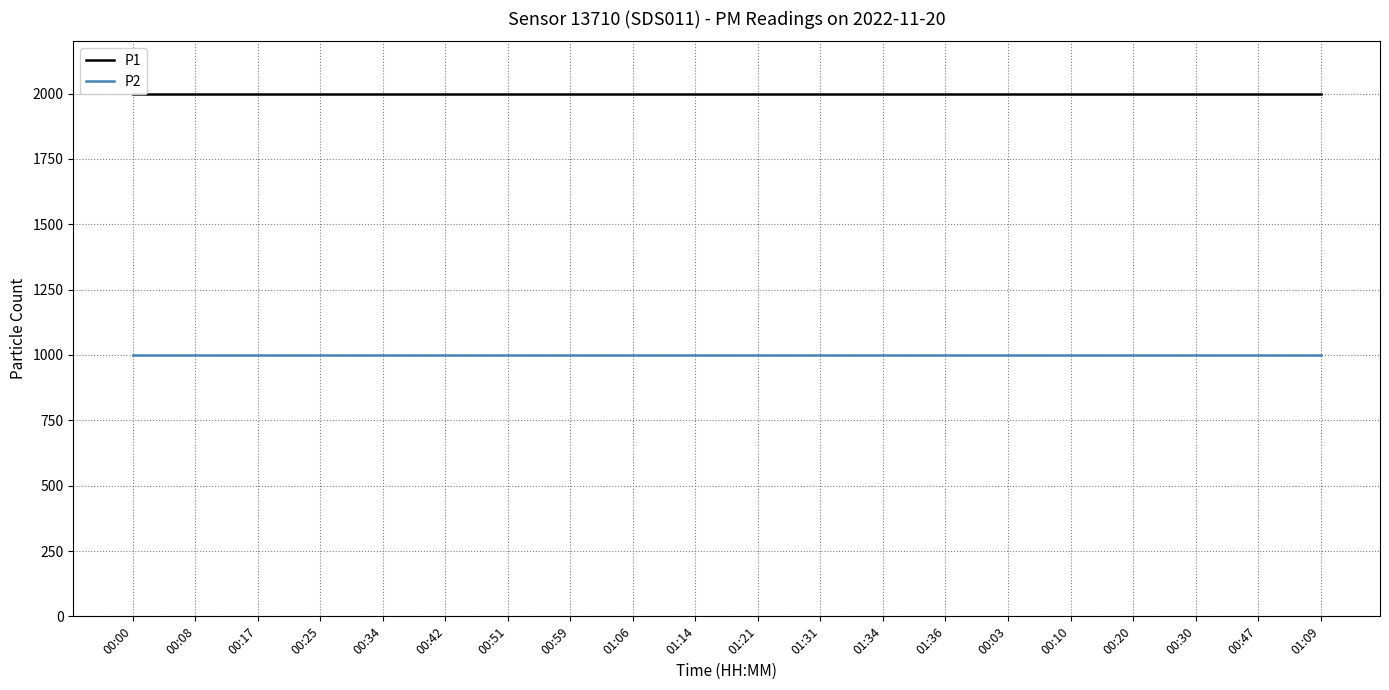

Does the chart display data point markers on the line(s)?

No